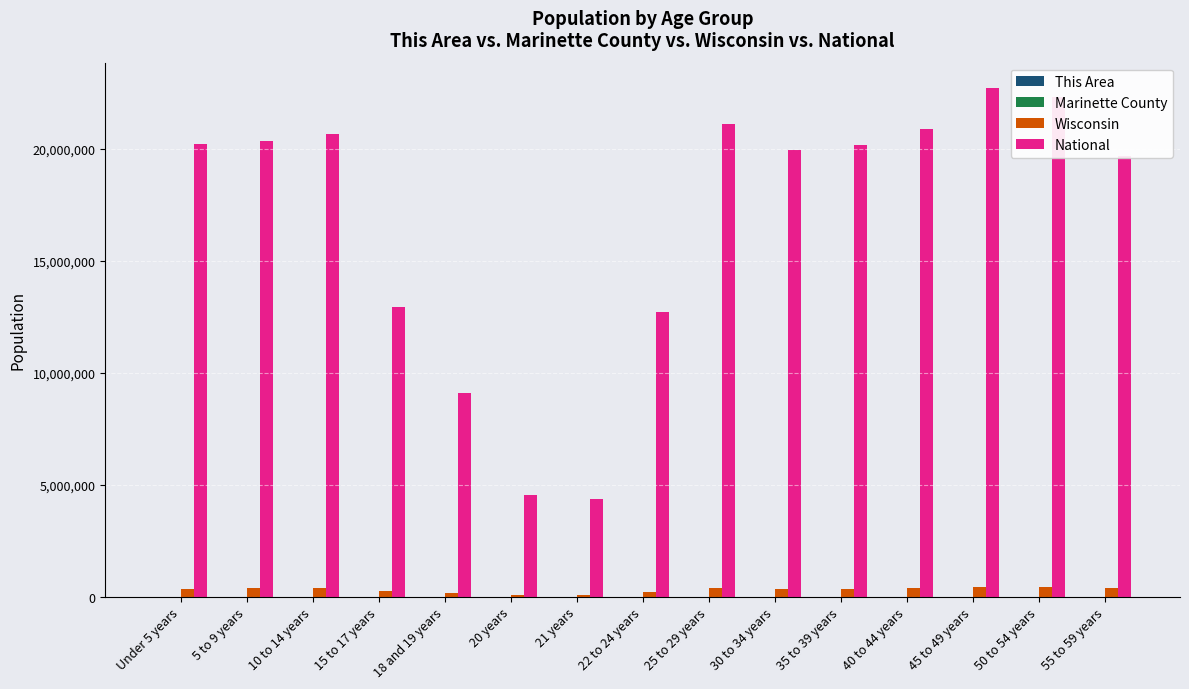

Does the chart contain stacked bars?

No